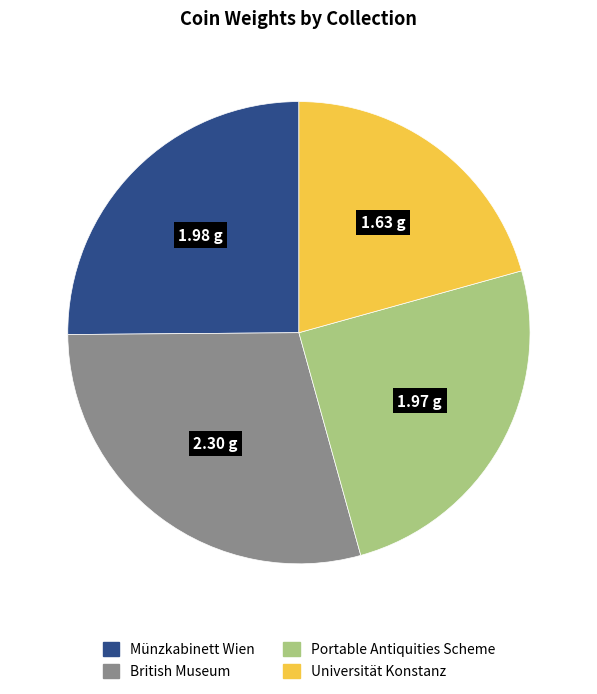

Which slice is the largest?

British Museum